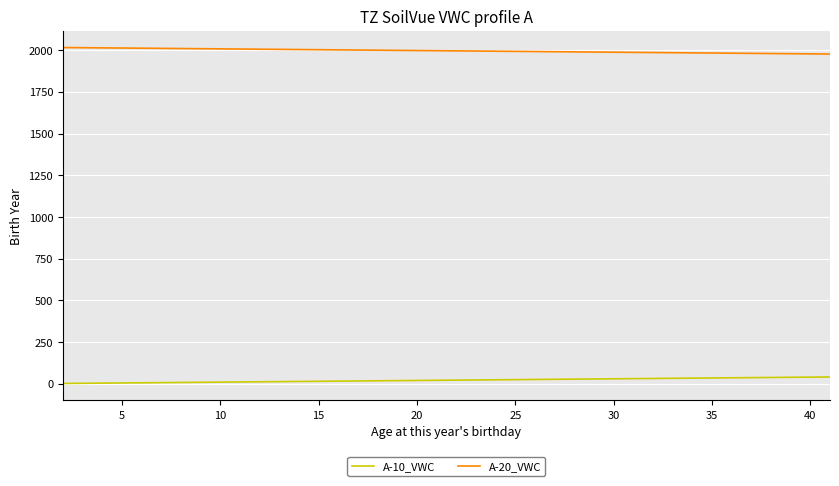

Which series has the largest total across all categories?

A-20_VWC